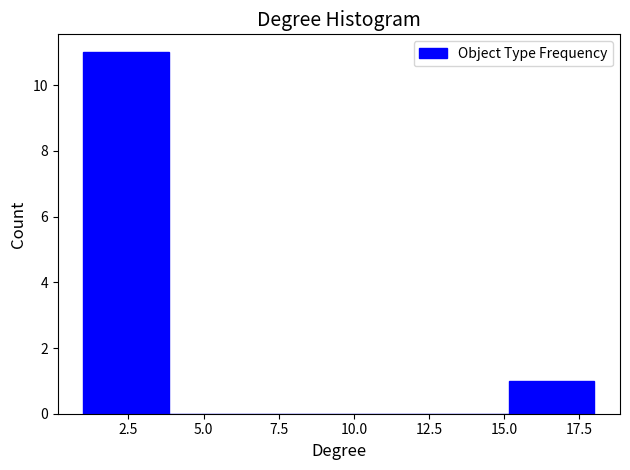

Reading left to right, transcribe this chart: for each bar, give the range it covers on the x-axis and its height. Neither the bar edges nor the heights are printed on the chart, so give them approximately, as read against the axes.

1.0 to 4.0: 11
4.0 to 6.5: 0
6.5 to 9.5: 0
9.5 to 12.5: 0
12.5 to 15.0: 0
15.0 to 18.0: 1